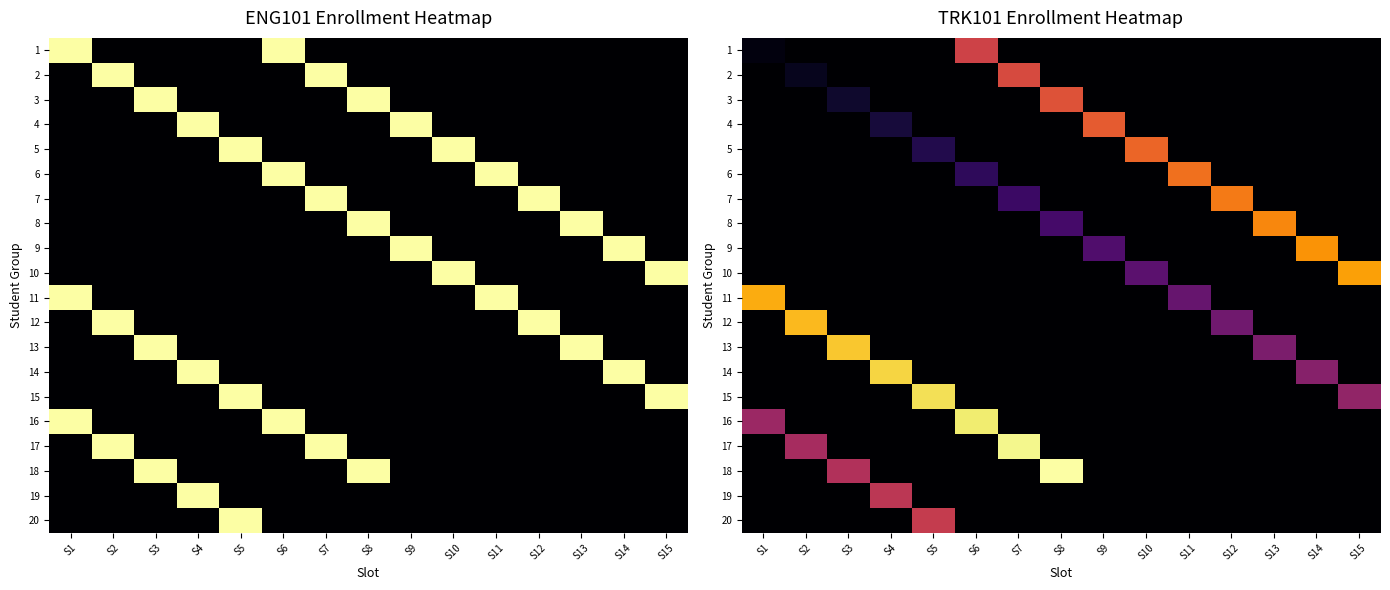

The value of 3 at S10 is 0.0. True or false?

True